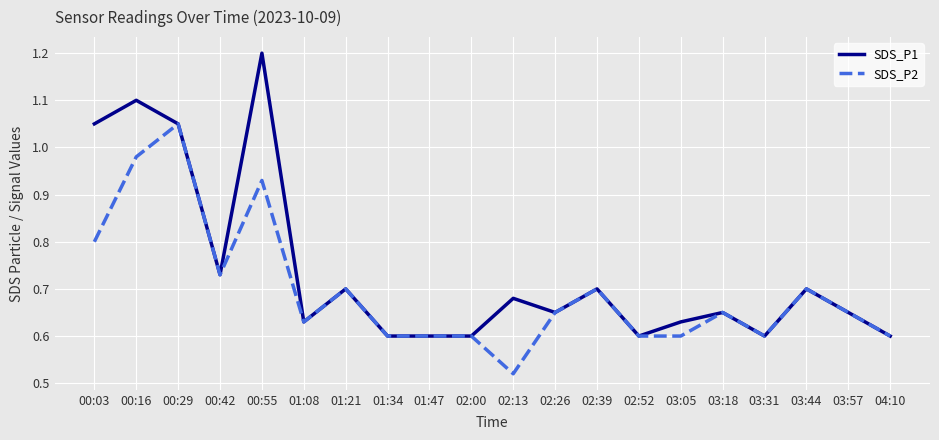

What is the difference between the SDS_P2 values at 00:55 and 01:47?

0.3